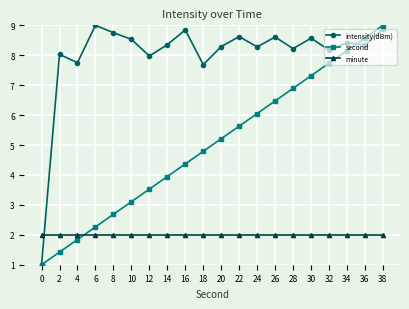

After their last crossing, which series has the higher values: minute or intensity(dBm)?

intensity(dBm)